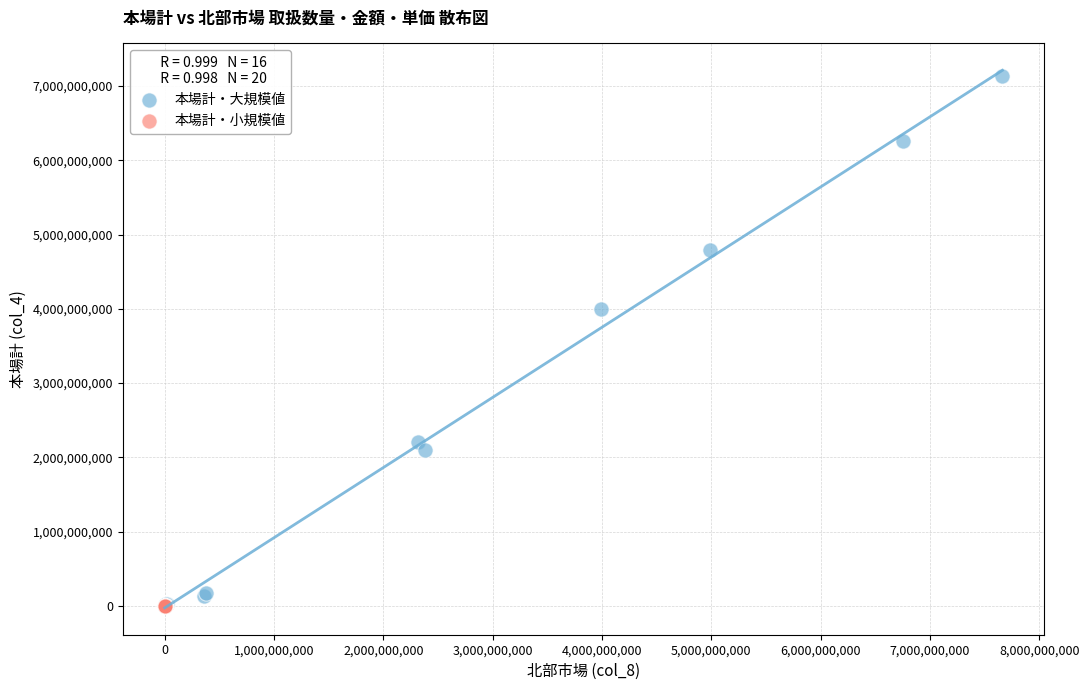

Which series has the largest Y range (max minus min)?

本場計・大規模値